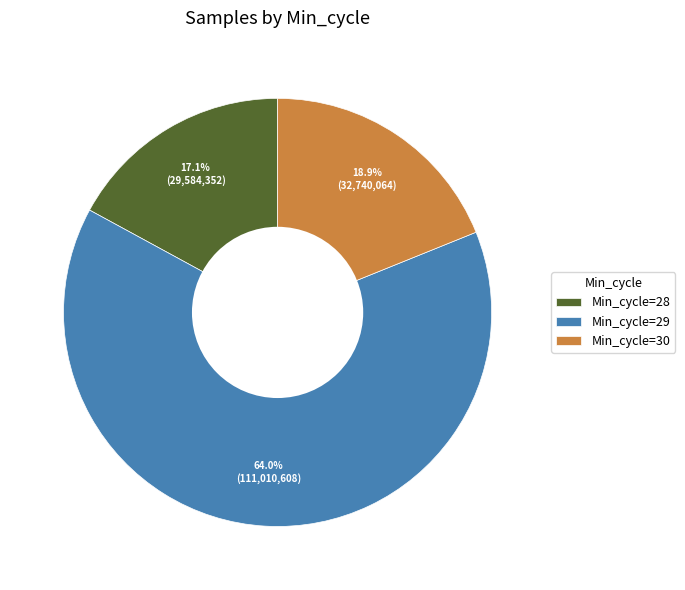

What percentage is NOT represented by Min_cycle=30?

81.1%